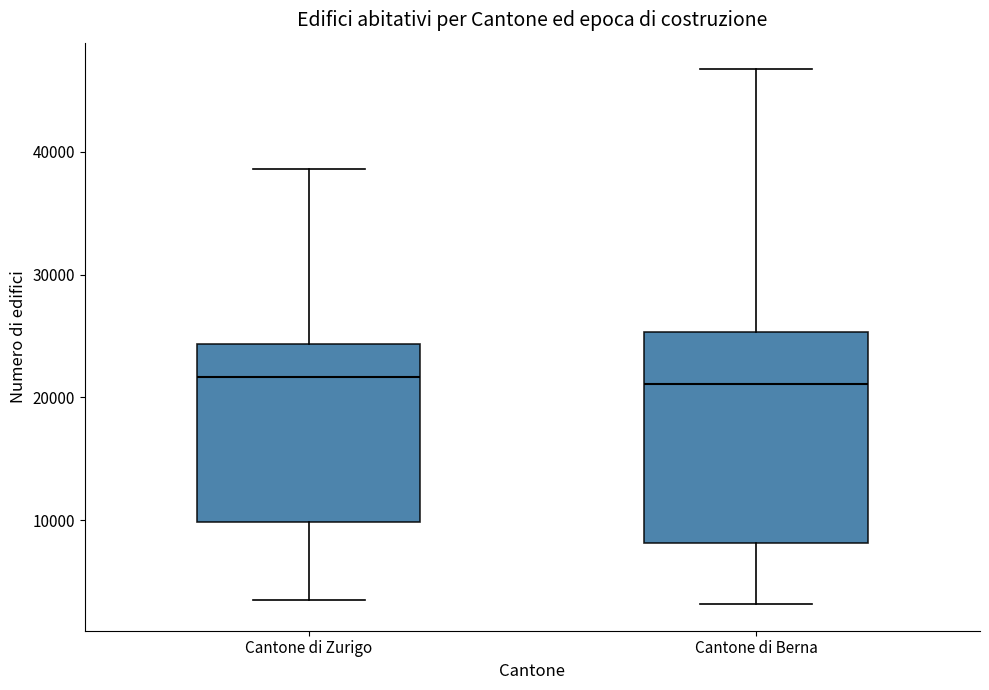

Reading left to right, read every box against the y-axis: the position of its median line, the range the box covers, and the ends of its whiskers. The values are not printed on the chart, so give them approximately, as read against the axis.

Cantone di Zurigo: median 22000, box 10000 to 24000, whiskers 4000 to 39000
Cantone di Berna: median 21000, box 8000 to 25000, whiskers 3000 to 47000